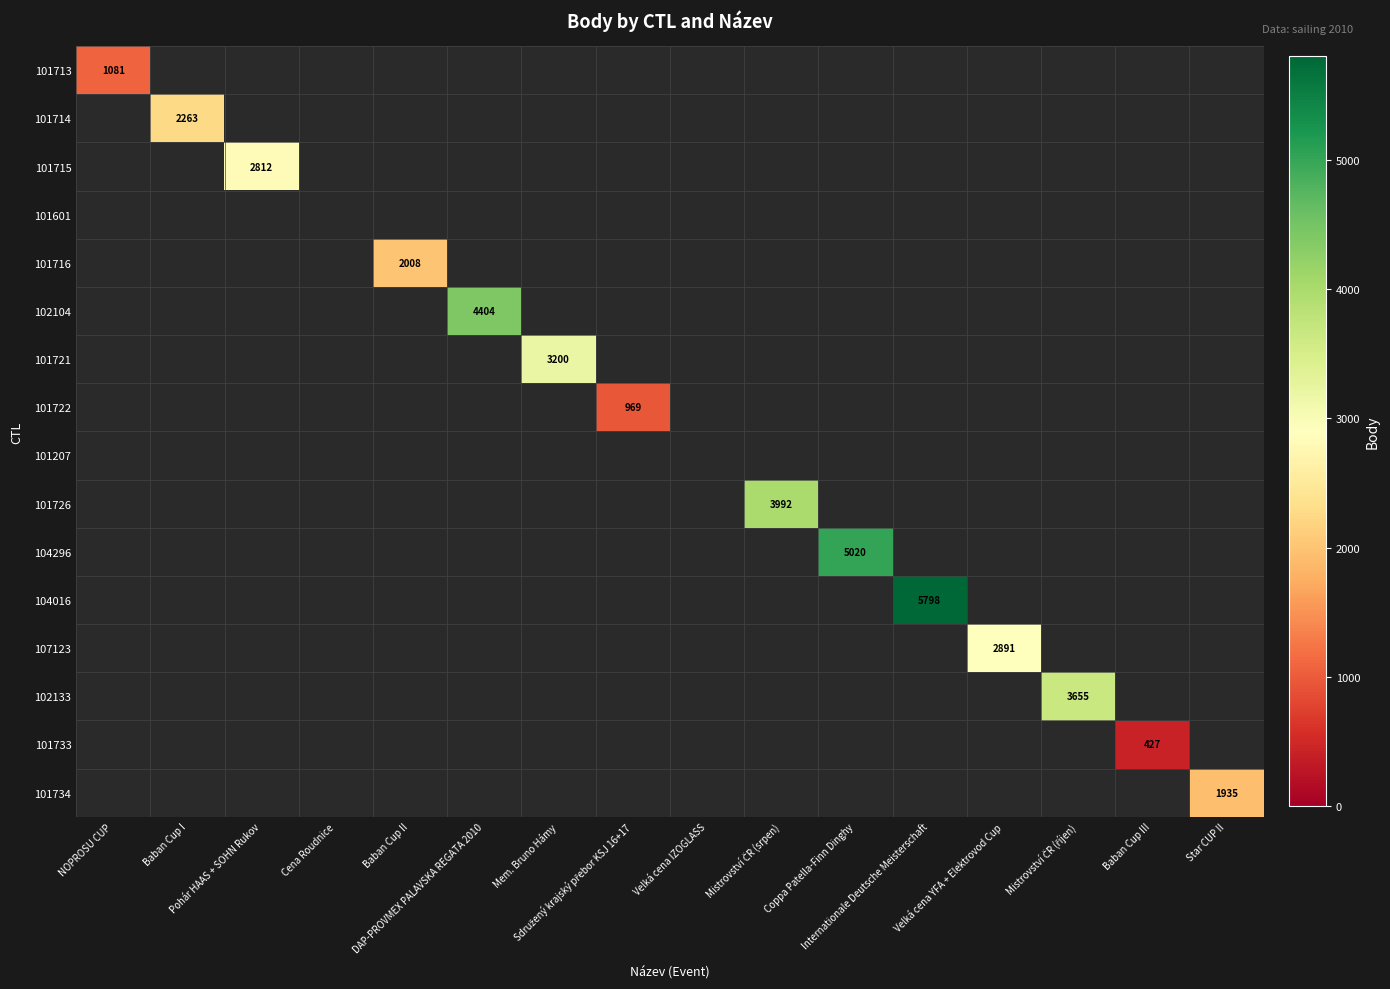

At which category is the sum across all series the highest?

Internationale Deutsche Meisterschaft